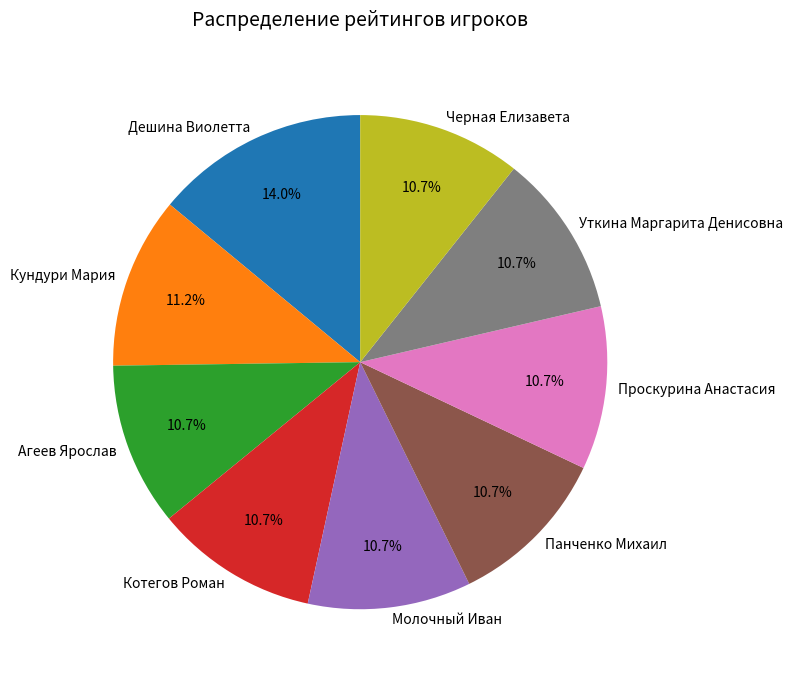

Is it true that Молочный Иван is 4% of the pie?

False